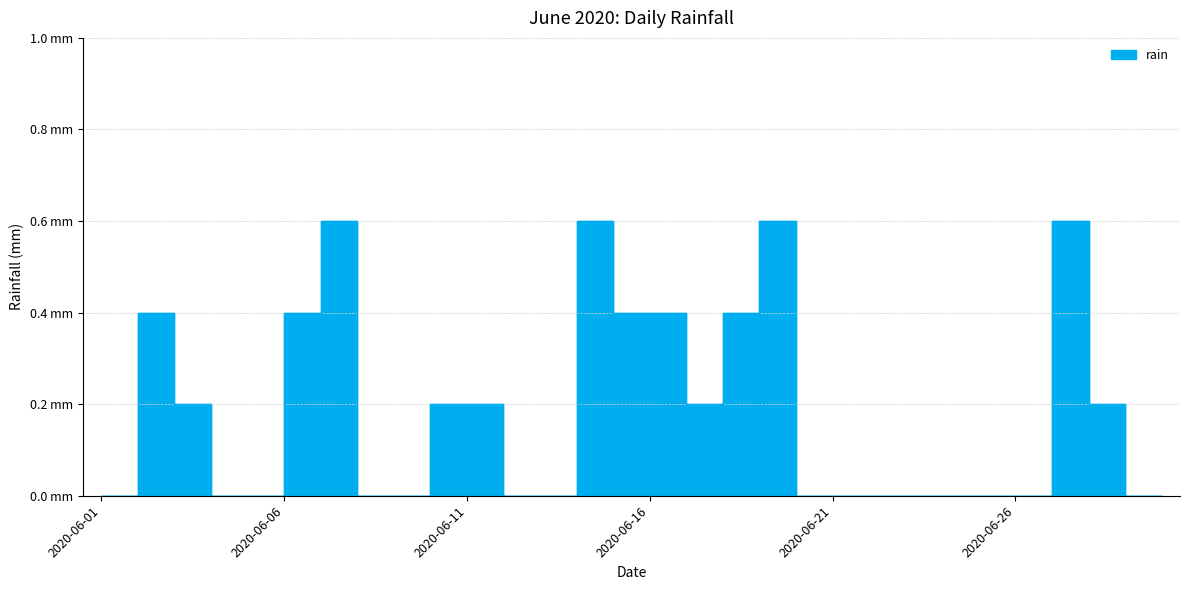

Rank the categories by value from lowest to highest.

2020-06-01, 2020-06-04, 2020-06-05, 2020-06-08, 2020-06-09, 2020-06-12, 2020-06-13, 2020-06-20, 2020-06-21, 2020-06-22, 2020-06-23, 2020-06-24, 2020-06-25, 2020-06-26, 2020-06-29, 2020-06-30, 2020-06-03, 2020-06-10, 2020-06-11, 2020-06-17, 2020-06-28, 2020-06-02, 2020-06-06, 2020-06-15, 2020-06-16, 2020-06-18, 2020-06-07, 2020-06-14, 2020-06-19, 2020-06-27